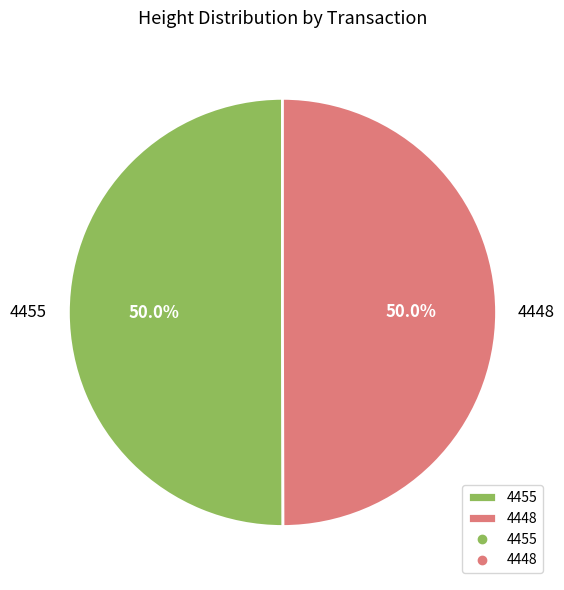

Combined, do 4455 and 4448 account for over 50%?

Yes